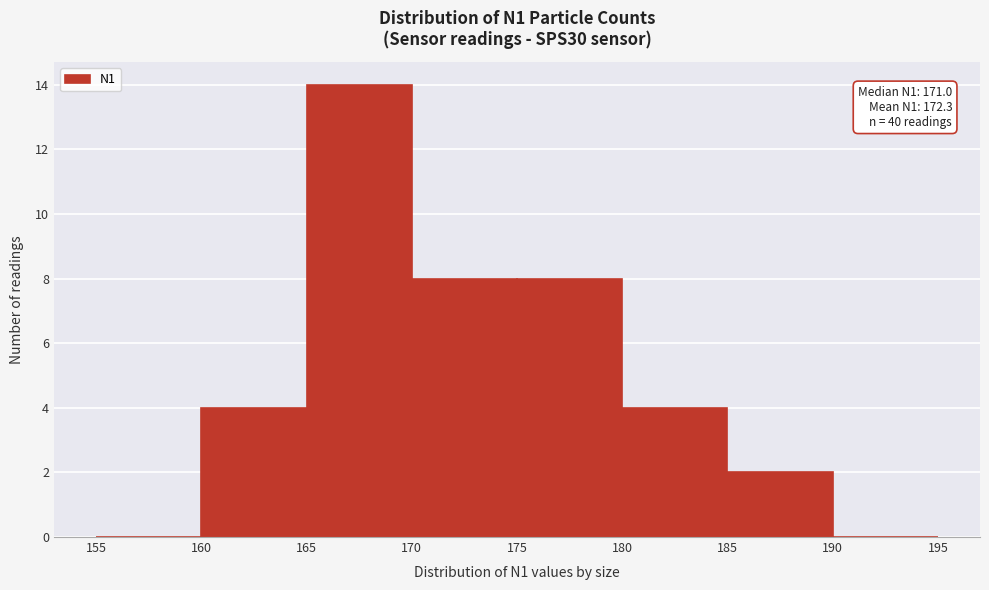

Over which range of the x-axis is the bar tallest?

165 to 170